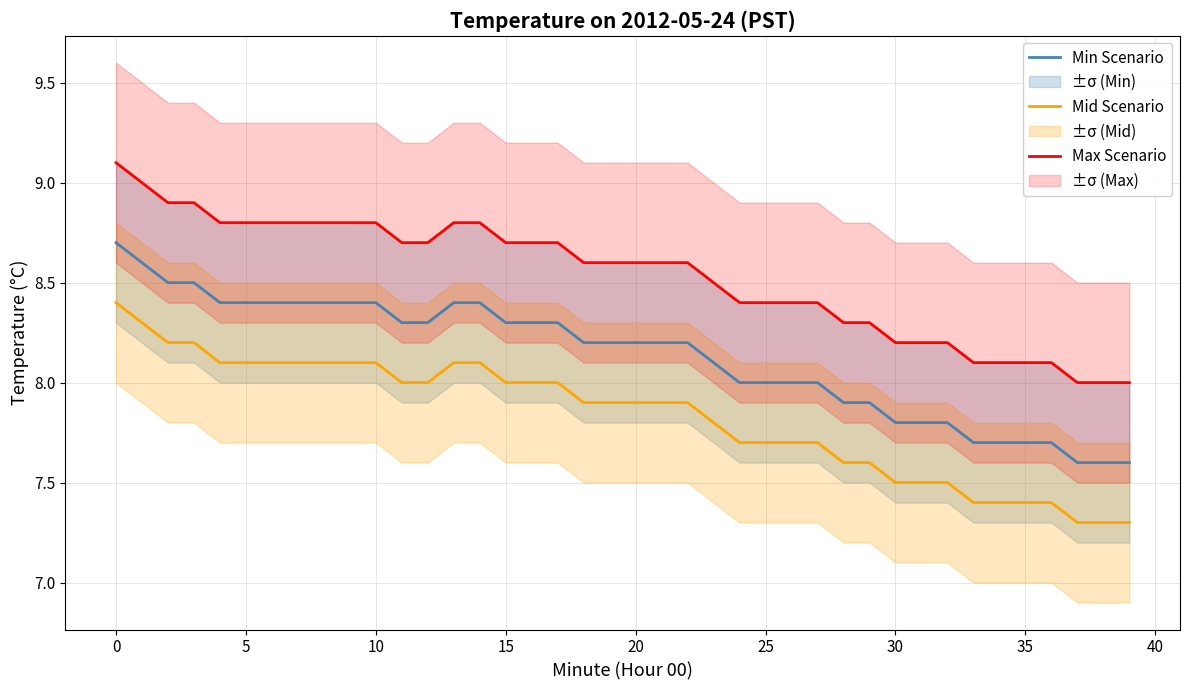

True or false: Mid Scenario and Max Scenario cross at least once.

False